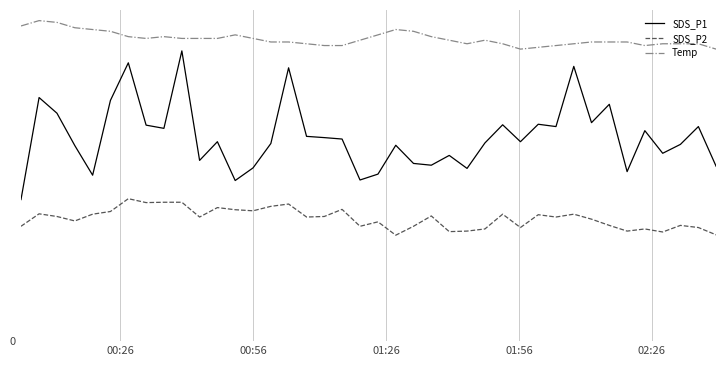

True or false: SDS_P1 and SDS_P2 cross at least once.

False